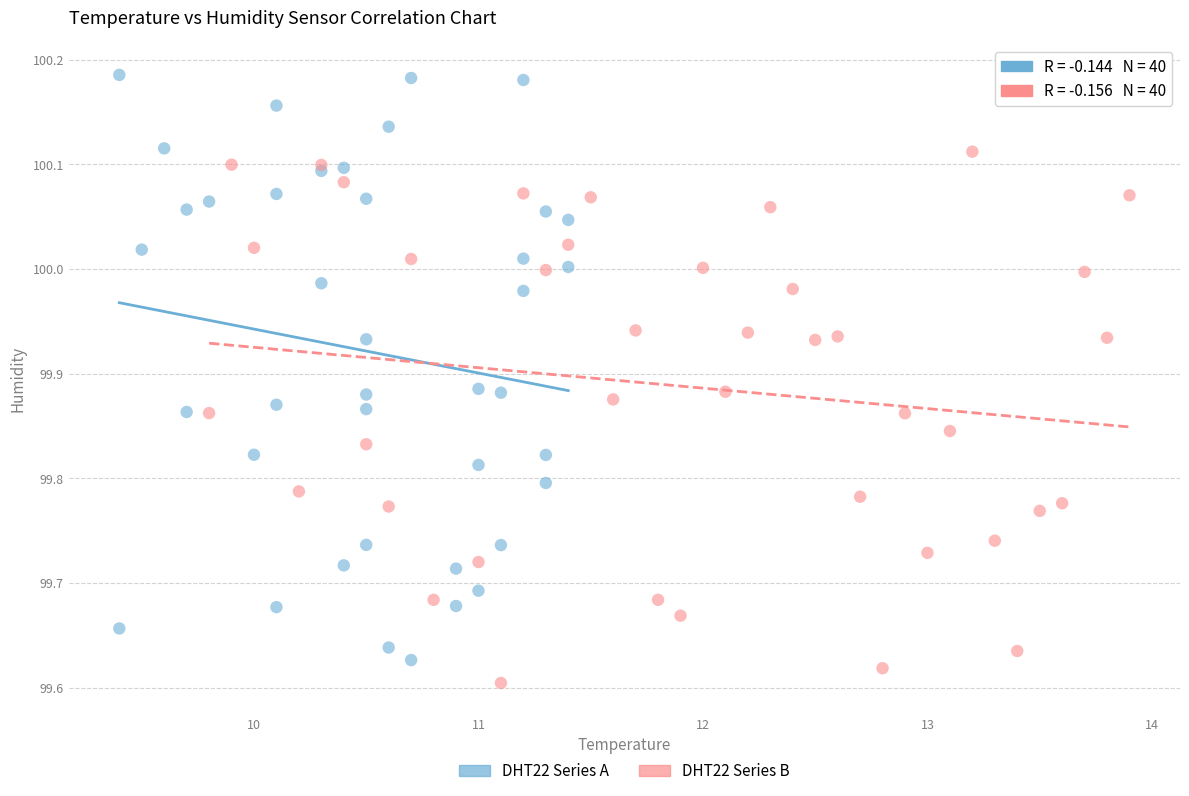

Which series contains the highest Y value?

DHT22 Series A